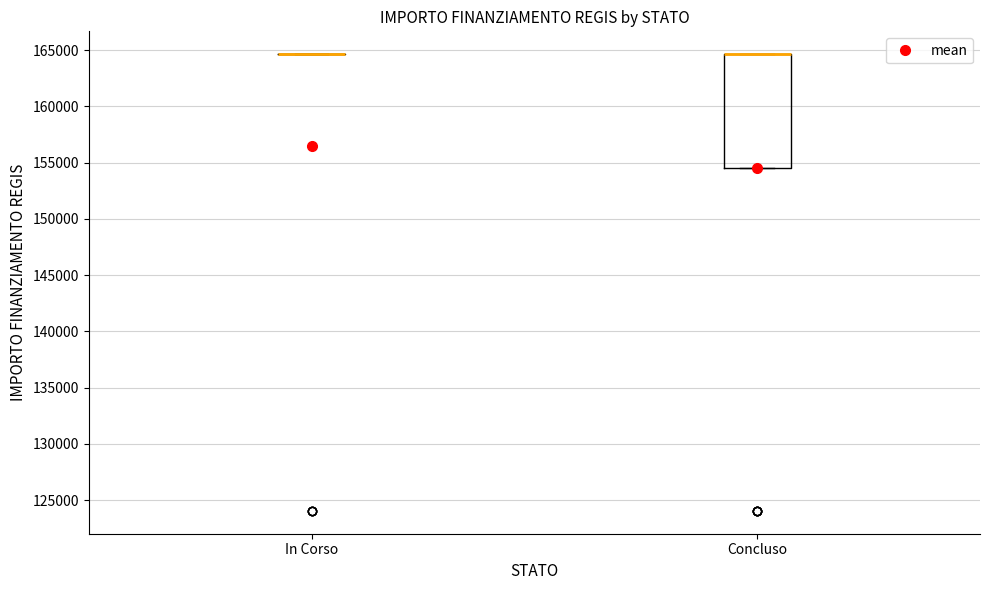

Reading left to right, read every box against the y-axis: the position of its median line, the range the box covers, and the ends of its whiskers. The values are not printed on the chart, so give them approximately, as read against the axis.

In Corso: box collapsed to a line at 164500, whiskers 164500 to 164500
Concluso: median 164500 (drawn on the box's upper edge), box 154500 to 164500, whiskers 154500 to 164500